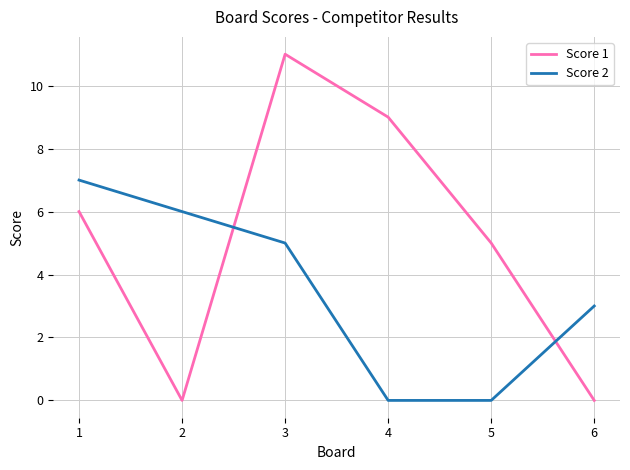

What is the sum of the Score 1 values at 5 and 6?

5